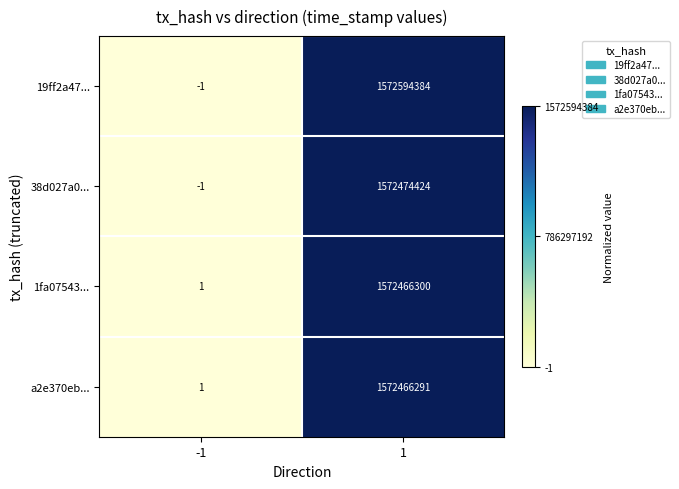

Reading left to right, list all the values displayed in this chart.

19ff2a47...: -1	1572594384
38d027a0...: -1	1572474424
1fa07543...: 1	1572466300
a2e370eb...: 1	1572466291